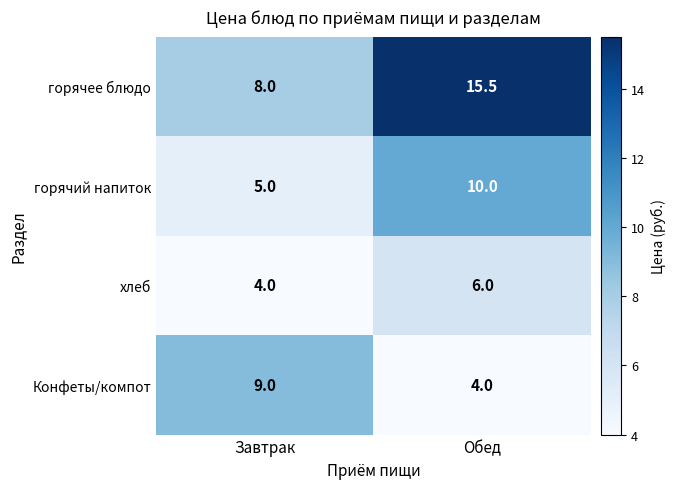

What is the sum of all Конфеты/компот values?

13.0